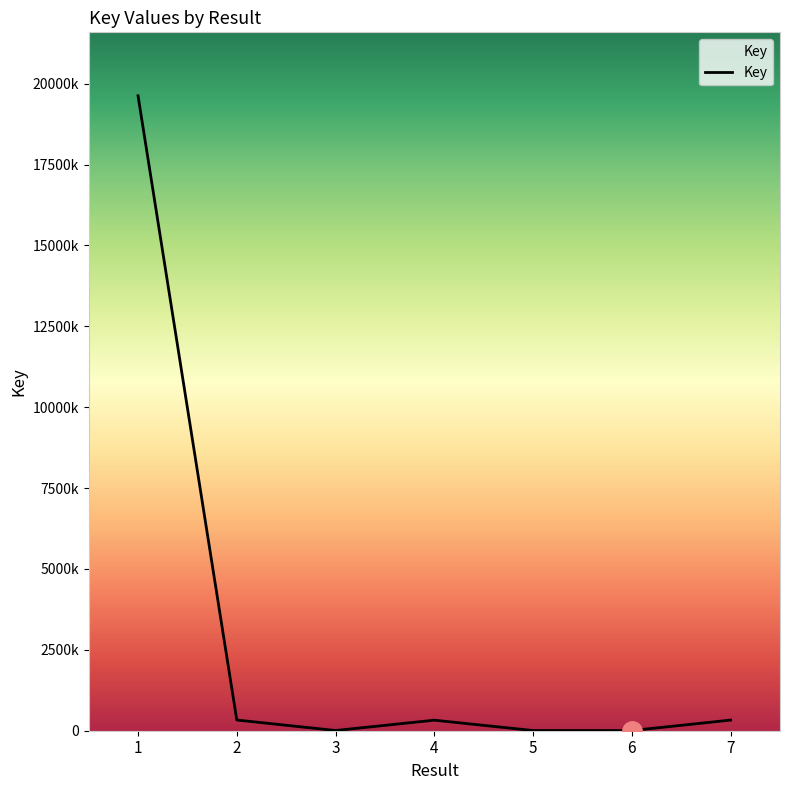

How many interior local valleys (lower than both neighbors) does the data have?

2